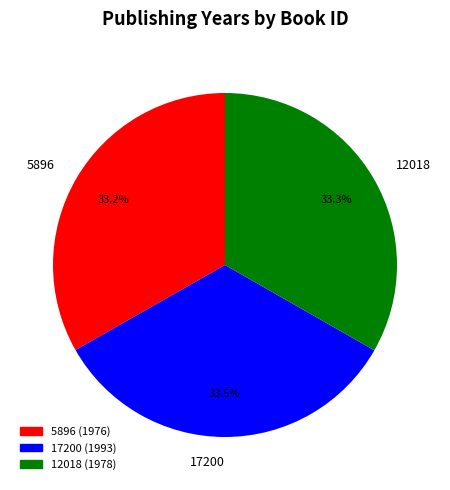

What is the ratio of the value at 5896 to the value at 12018?

1.0